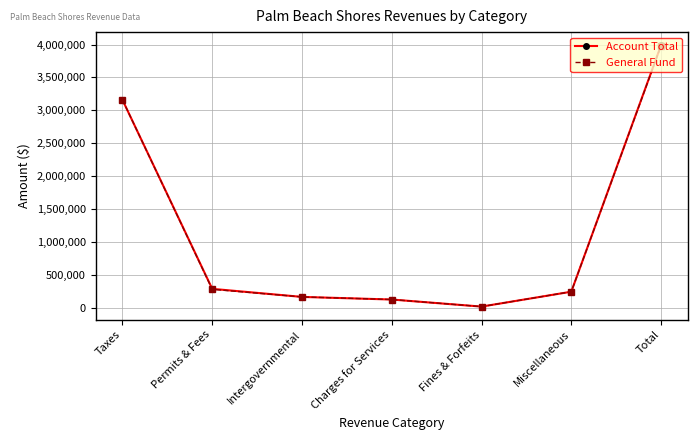

Which label corresponds to the smallest value in the chart?

Fines & Forfeits